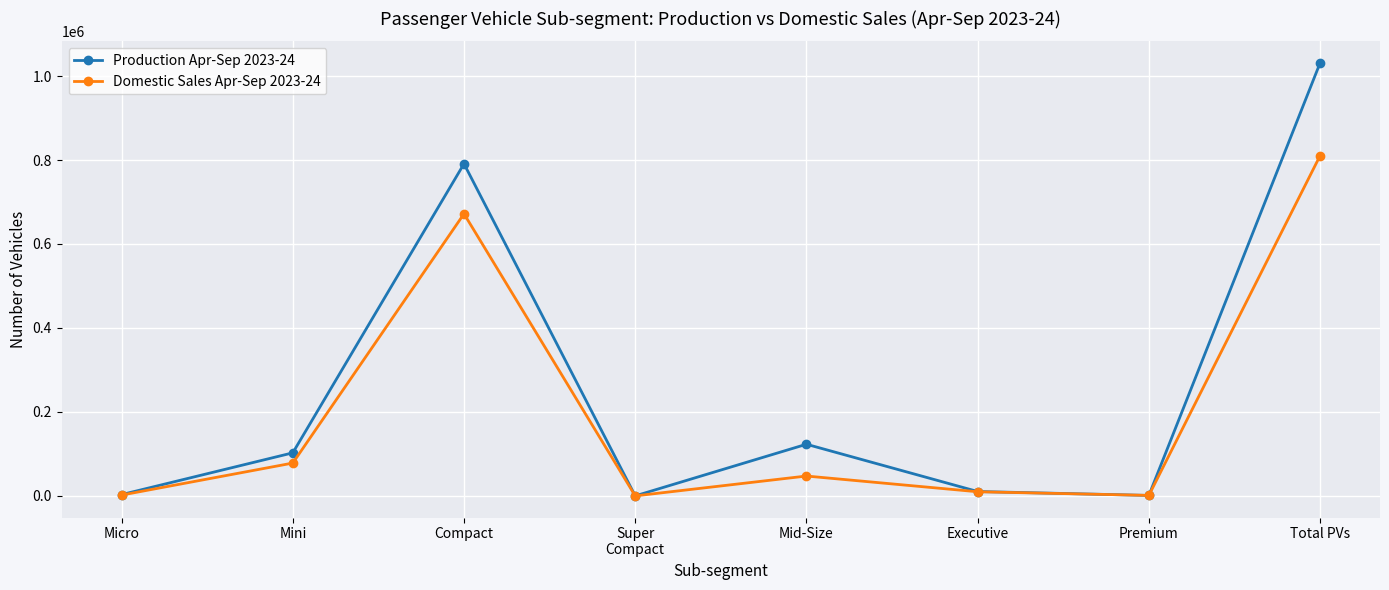

What is the label of the 4th point from the right?

Mid-Size